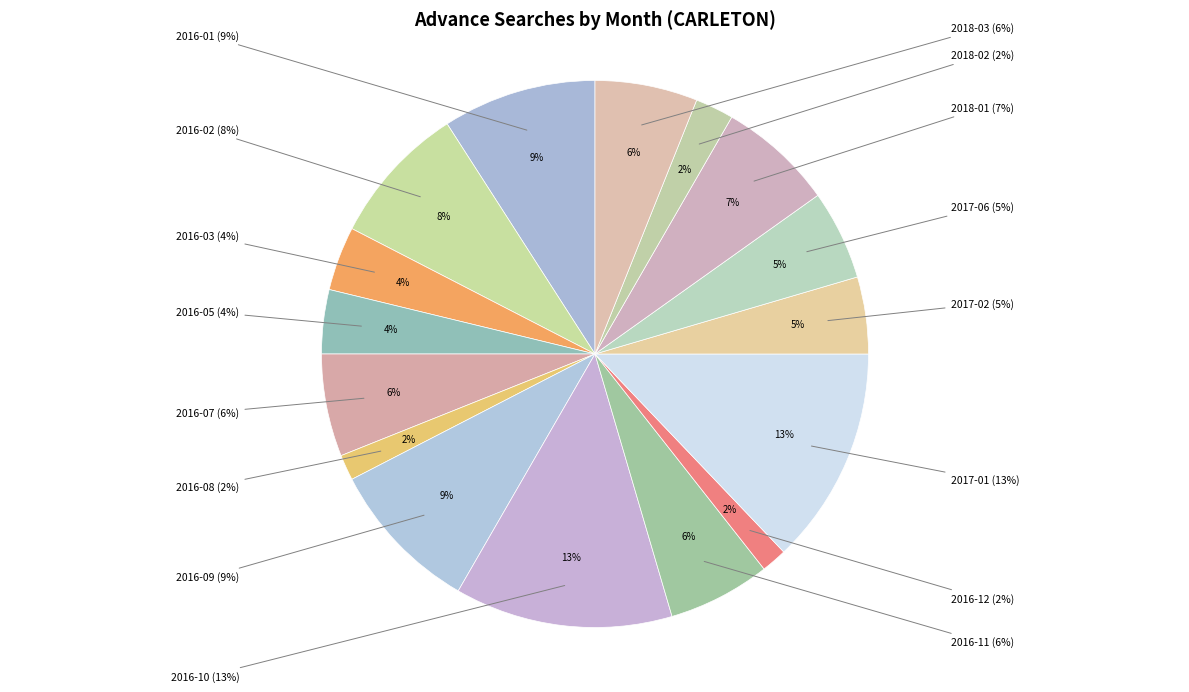

To the nearest percent, what is the difference between the largest and smallest slice percentages?

11%